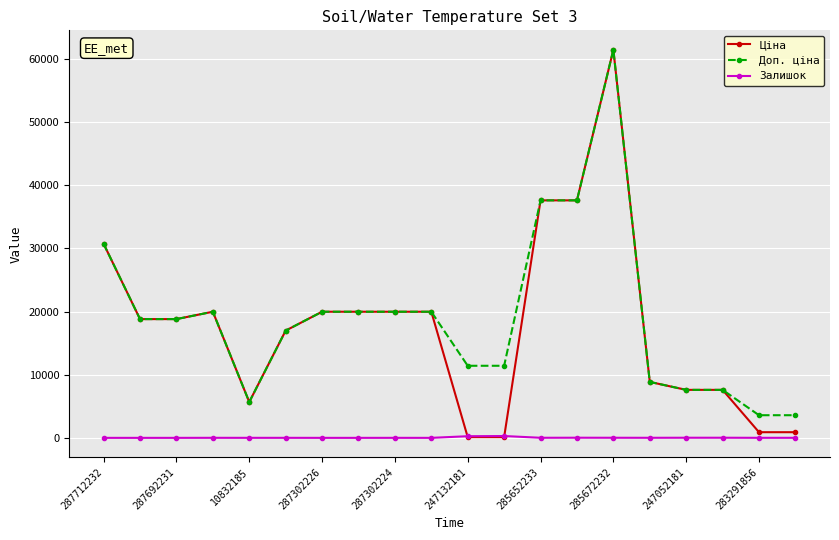

Which series has the largest range (max minus min)?

Ціна